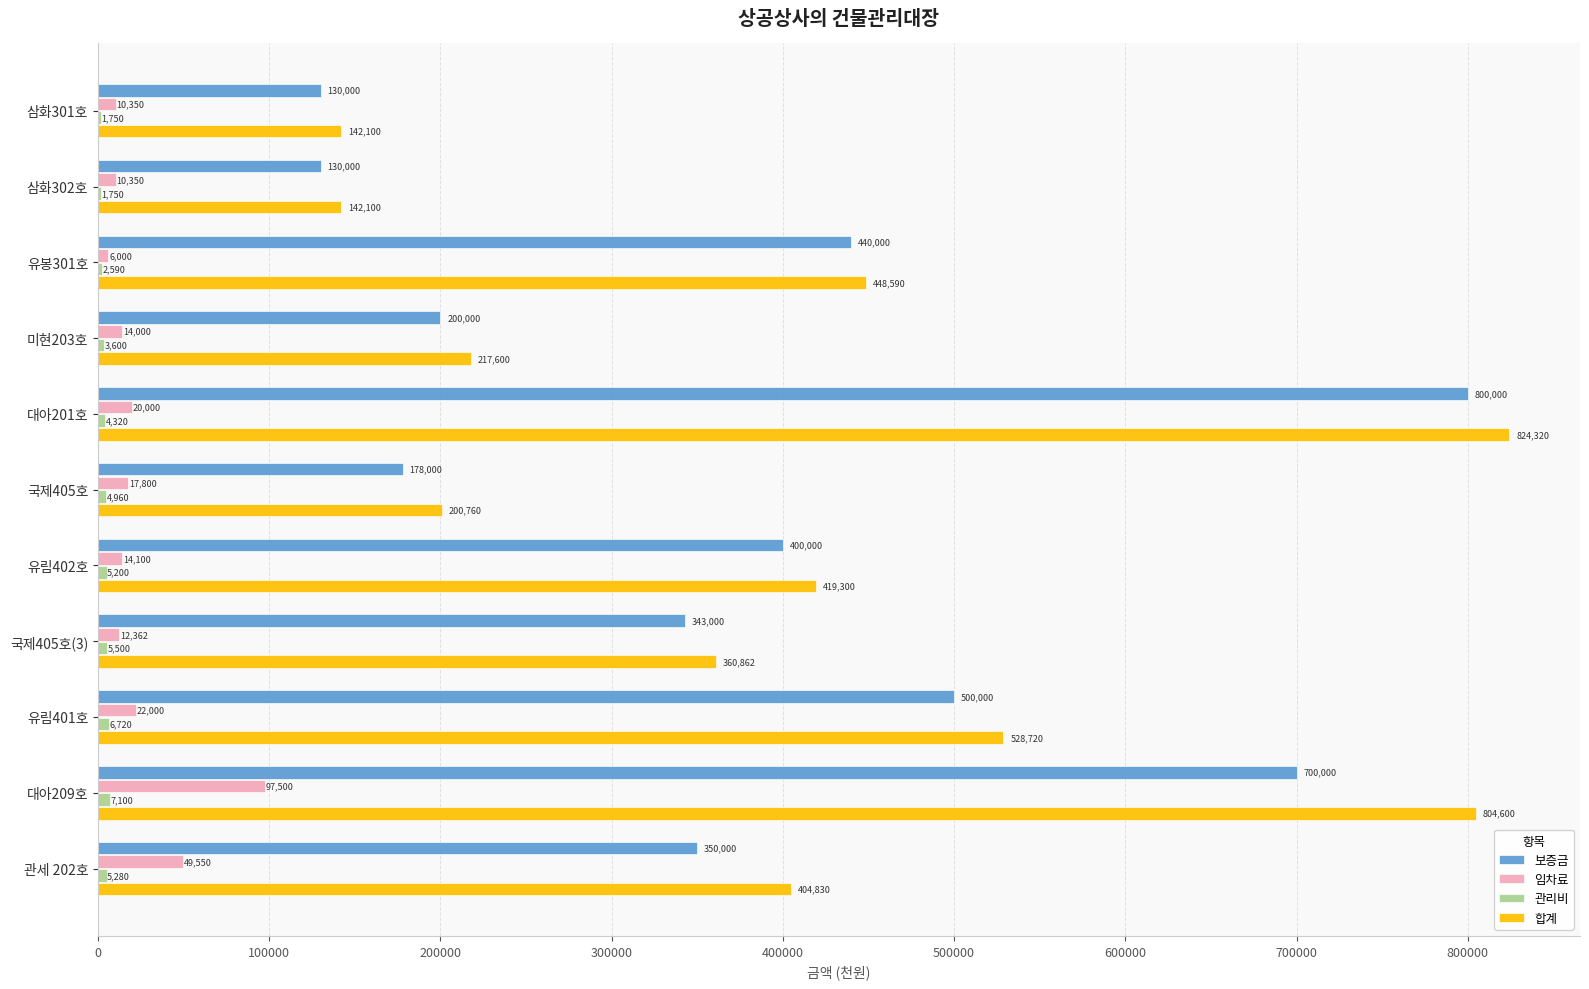

Where is 합계 nearest to the value 483210?

유봉301호